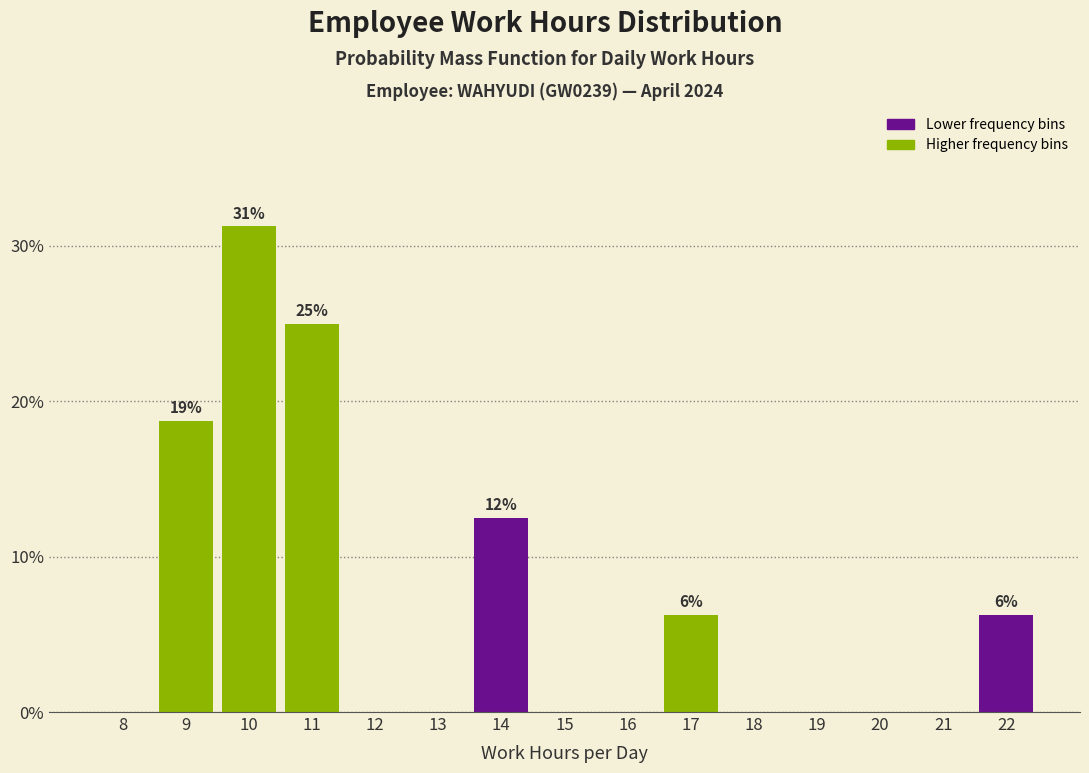

At which category does the chart reach its peak across all series?

10